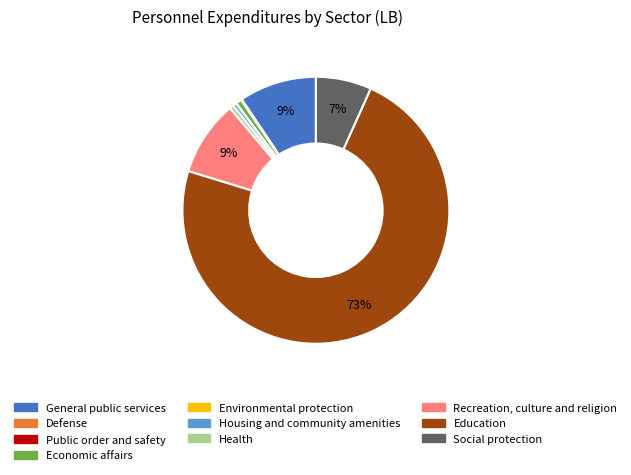

Is there a majority slice in this chart?

Yes